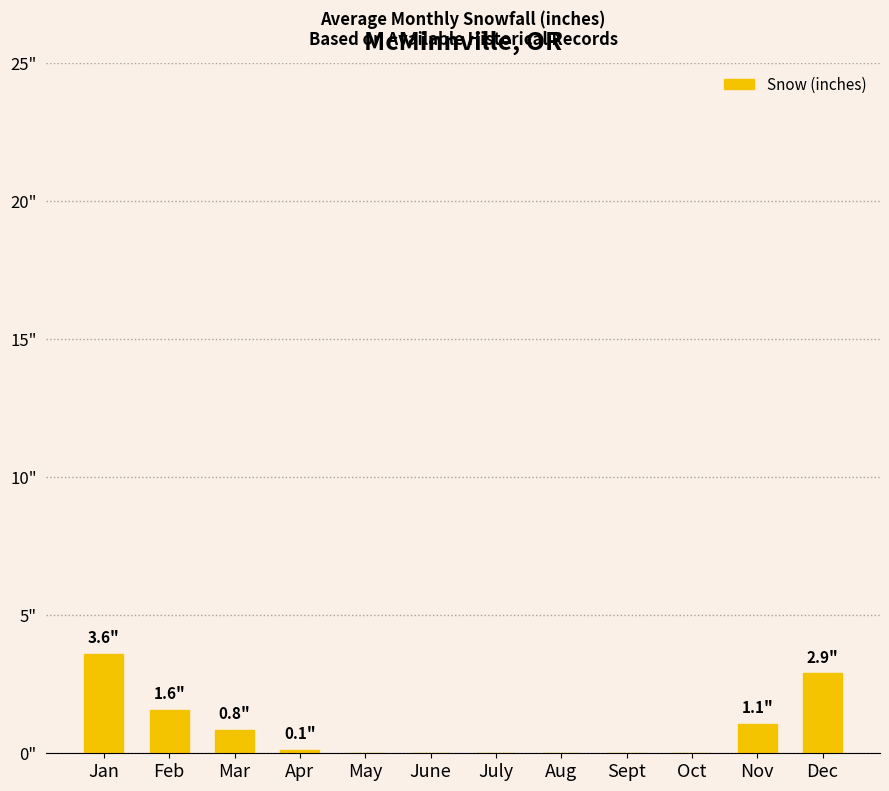

Reading right to left, transcribe all the data shown in this chart.

Dec=2.9	Nov=1.1	Oct=0.0	Sept=0.0	Aug=0.0	July=0.0	June=0.0	May=0.0	Apr=0.1	Mar=0.8	Feb=1.6	Jan=3.6